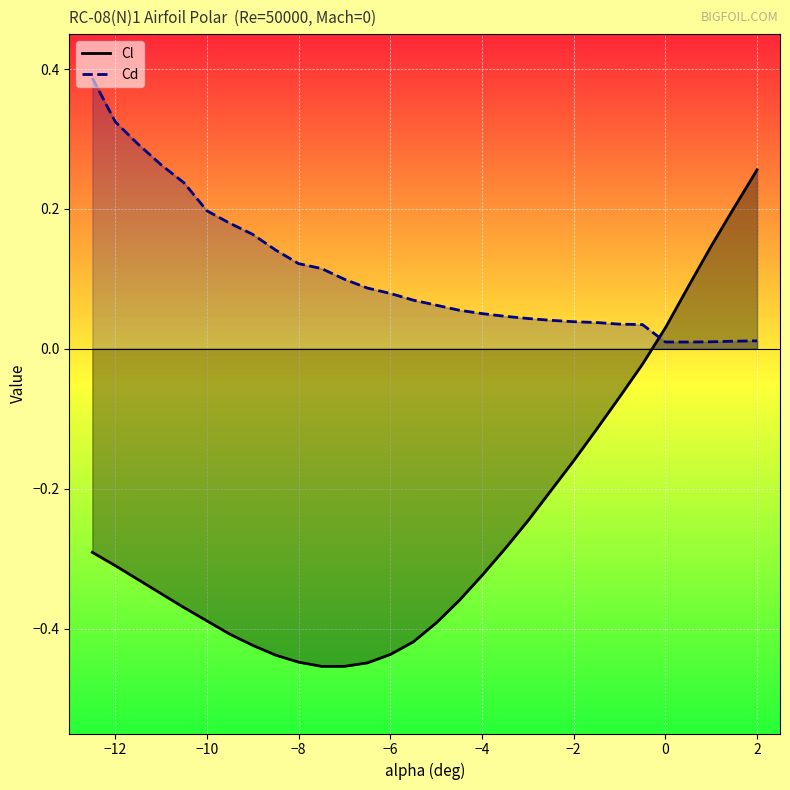

Which series has the largest total across all categories?

Cd